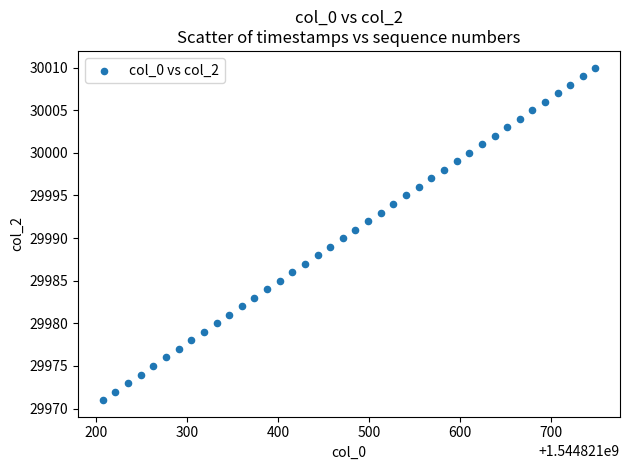

What is the range of Y values (max minus min)?

39